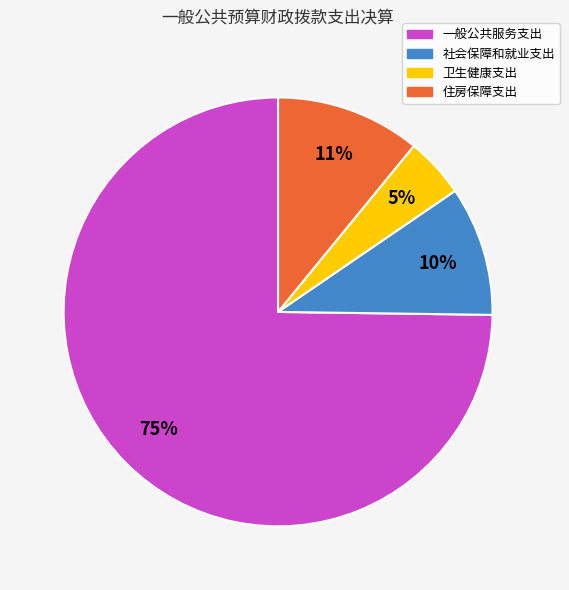

To the nearest percent, what portion does 卫生健康支出 represent?

5%